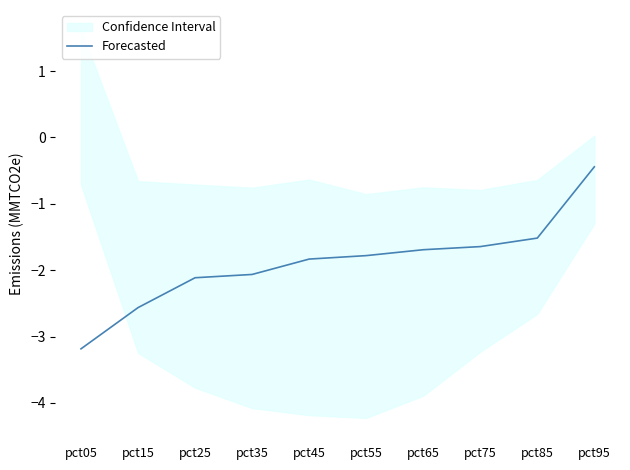

Does the chart have visible grid lines?

No